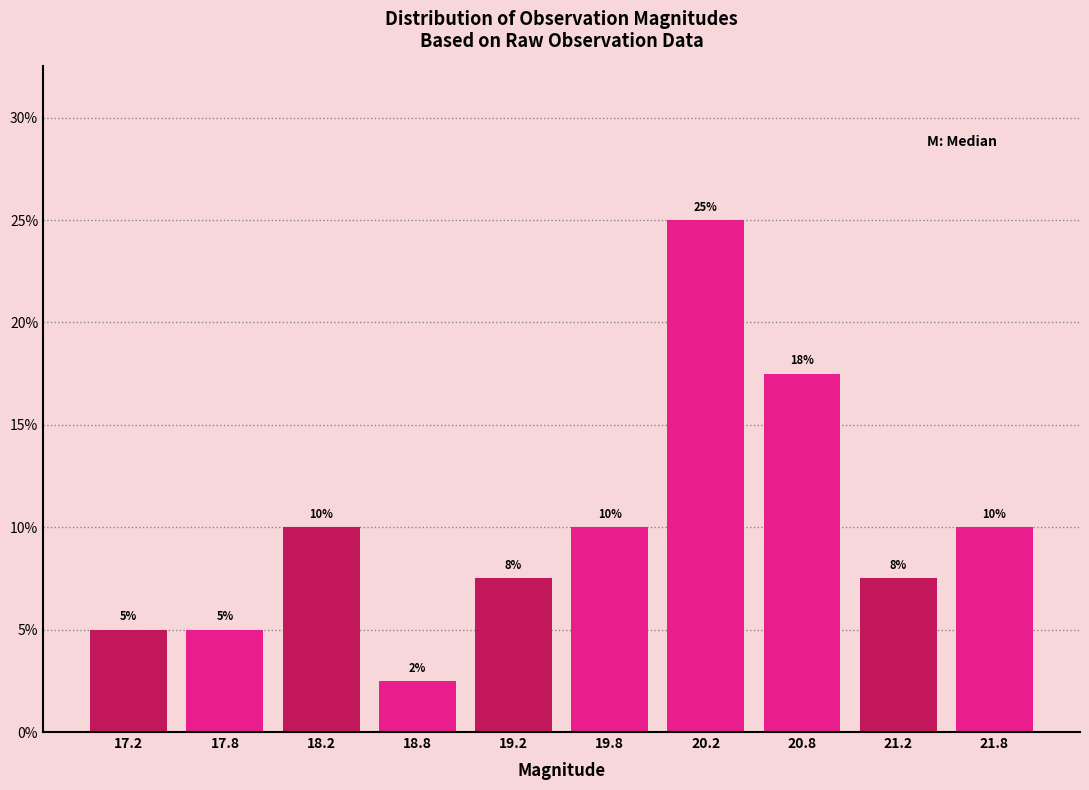

Over which range of the x-axis is the bar tallest?

20.0 to 20.5